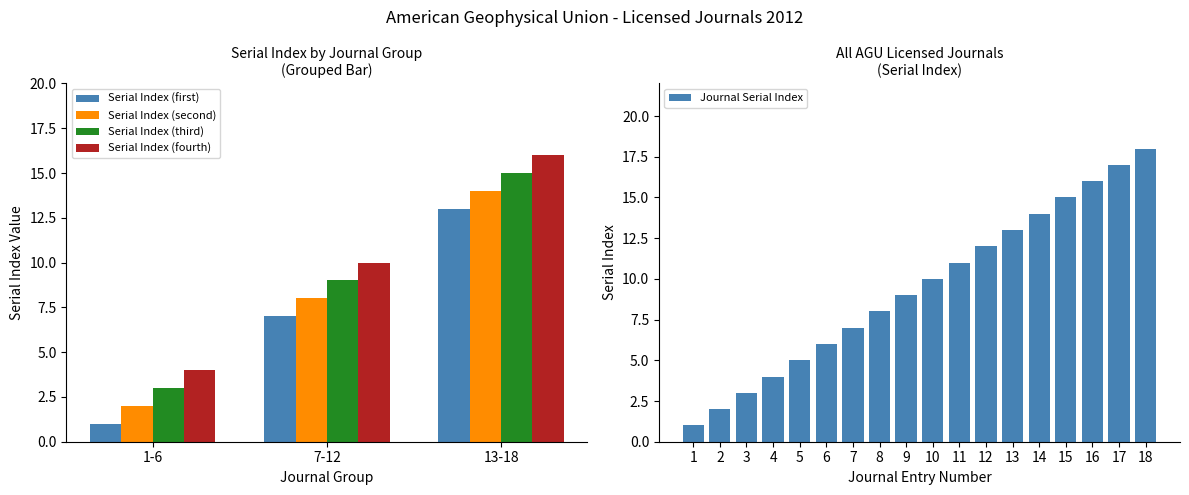

True or false: the data shows 1 at 1.

True